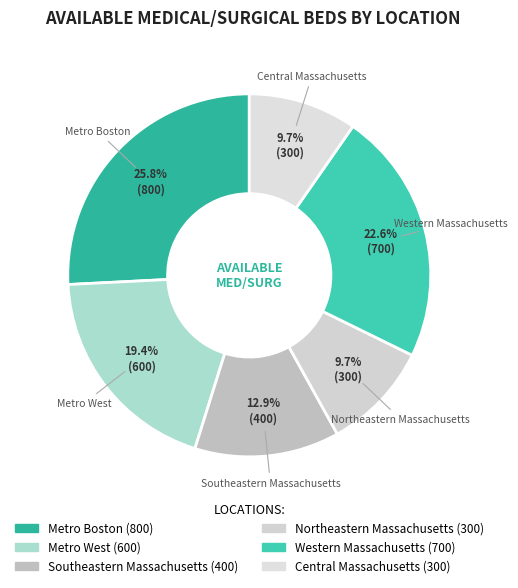

Count the number of slices in the pie.

6